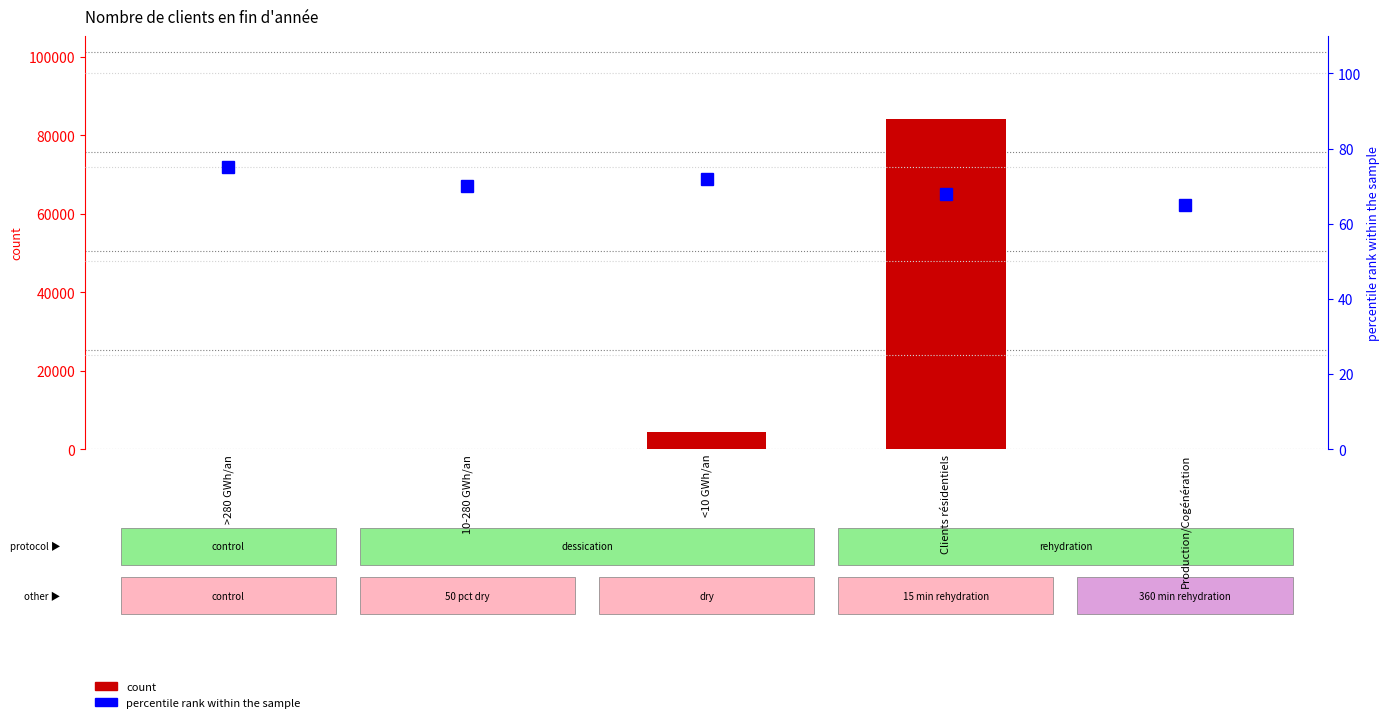

True or false: count has a value of 37 at 10-280 GWh/an.

True